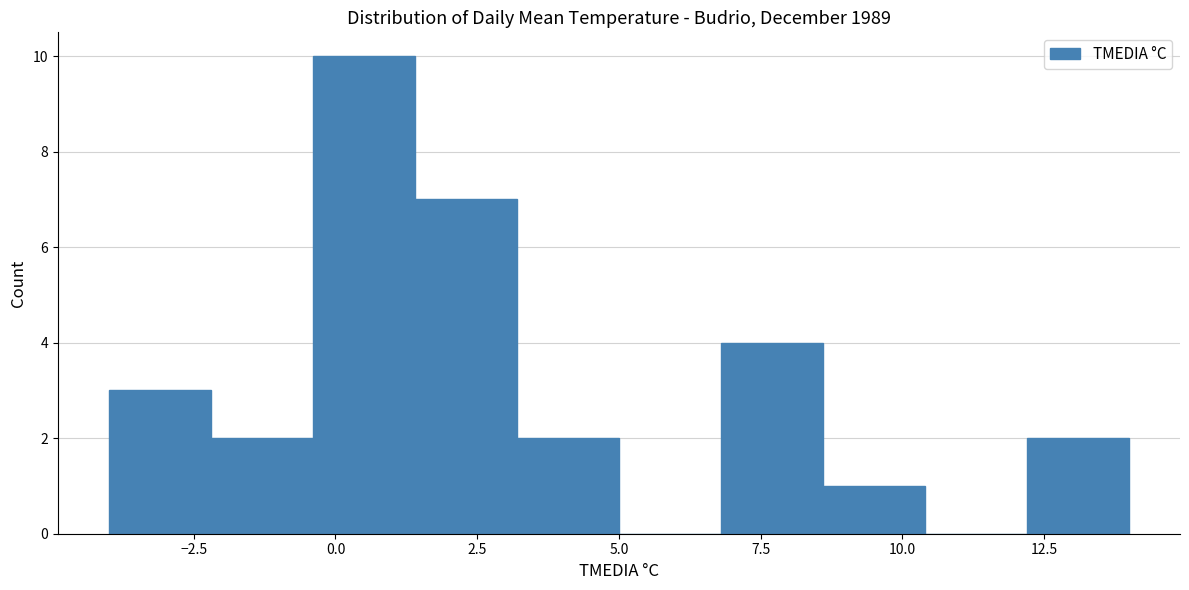

Around what value on the x-axis is the tallest bar? Give the approximate position of its centre, as read against the axis.

0.5